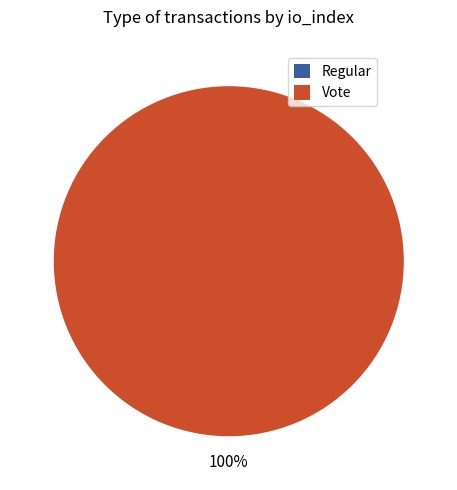

Which slice is the largest?

Vote